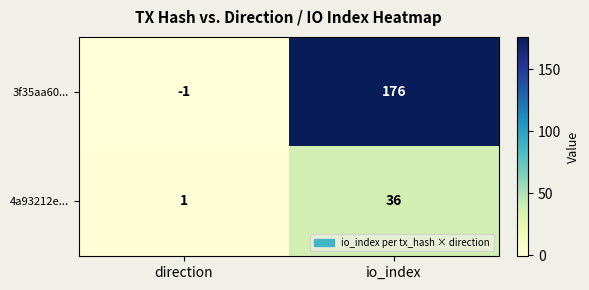

Between direction and io_index, which series saw the biggest shift?

3f35aa60...